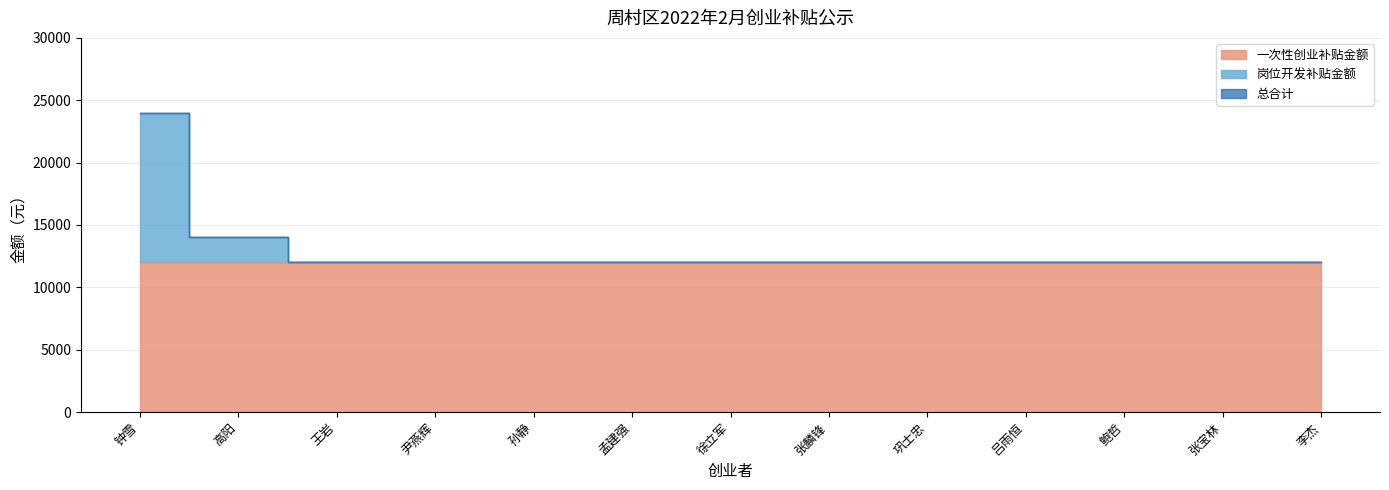

At which category is the sum across all series the highest?

钟雪